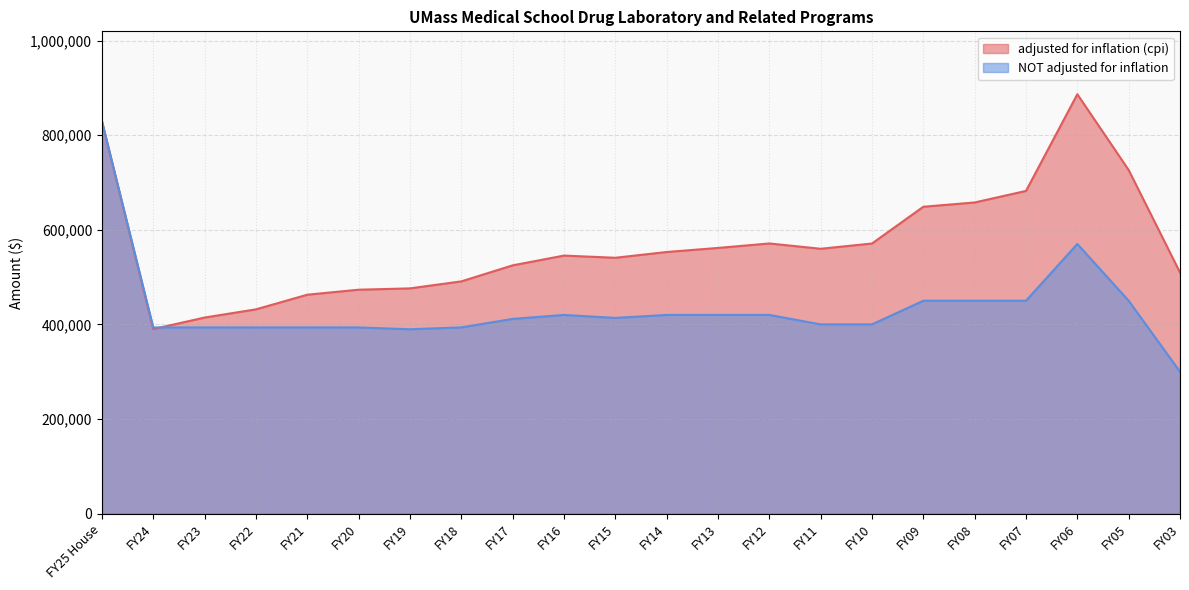

What is the difference between the second highest and minimum values in the NOT adjusted for inflation series?

270000